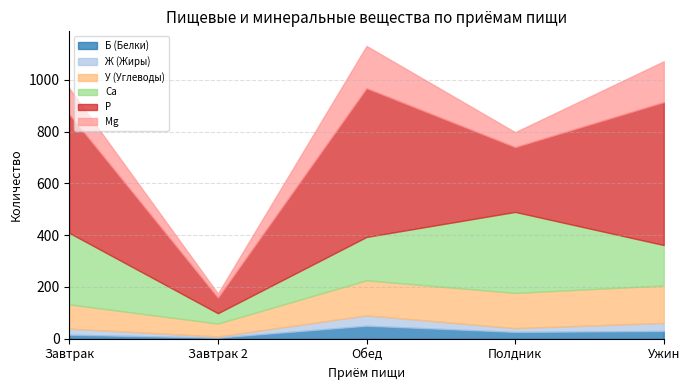

At how many categories does at least one series exceed 264?

4